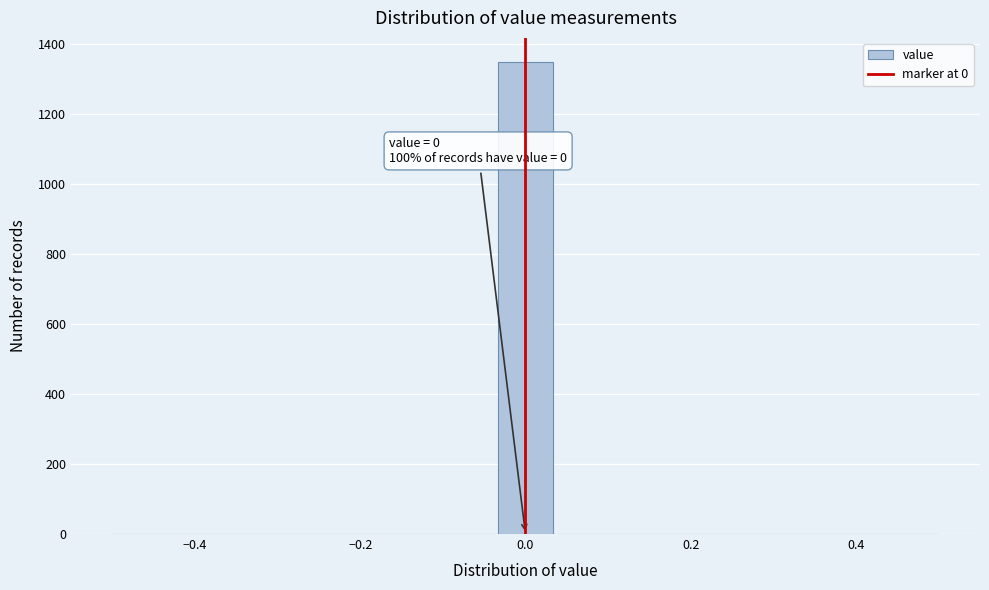

Read against the x-axis, roughly where is the centre of the tallest bar?

0.00